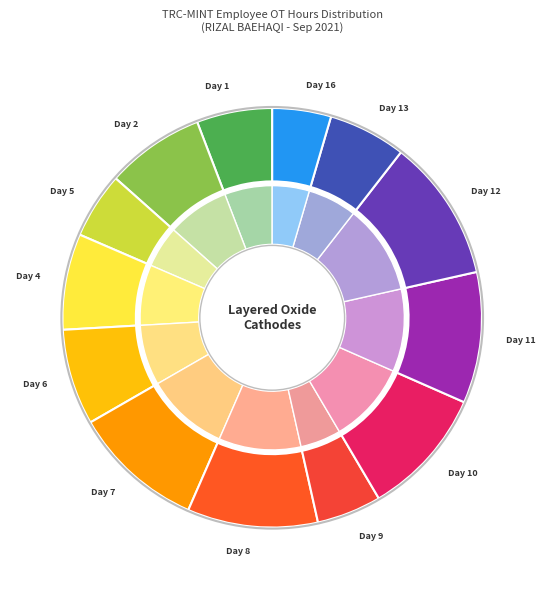

Does Day 2 account for over 50% of the chart?

No